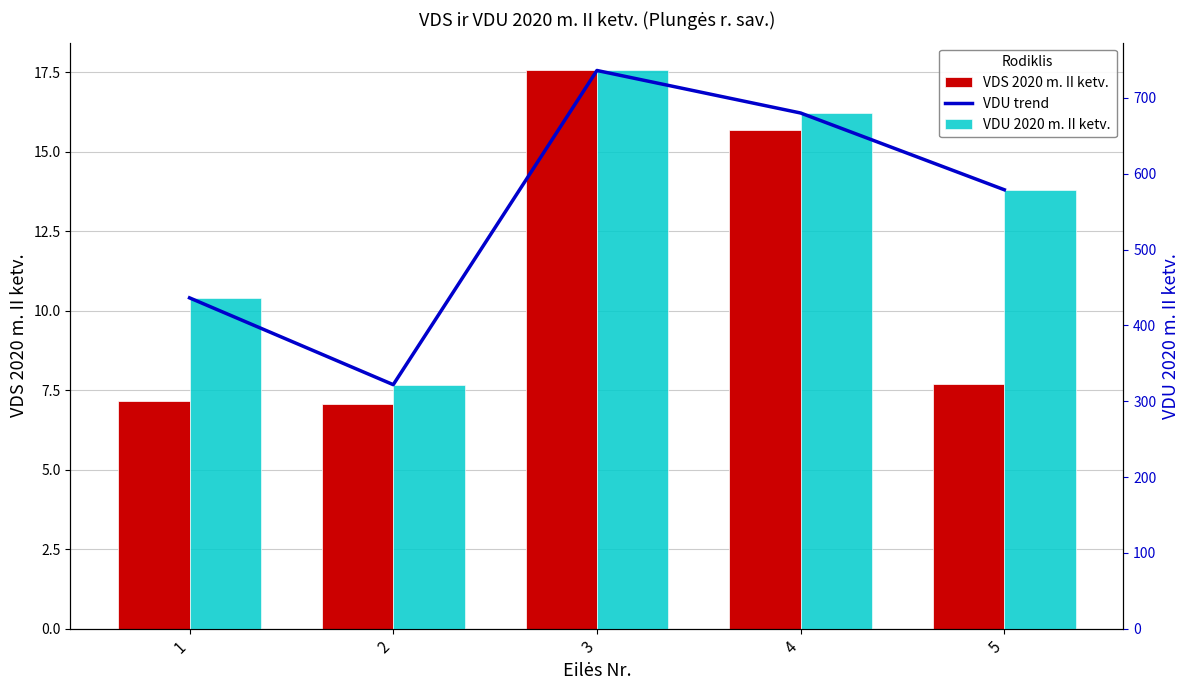

Where does the VDU trend series first go above 578?

3